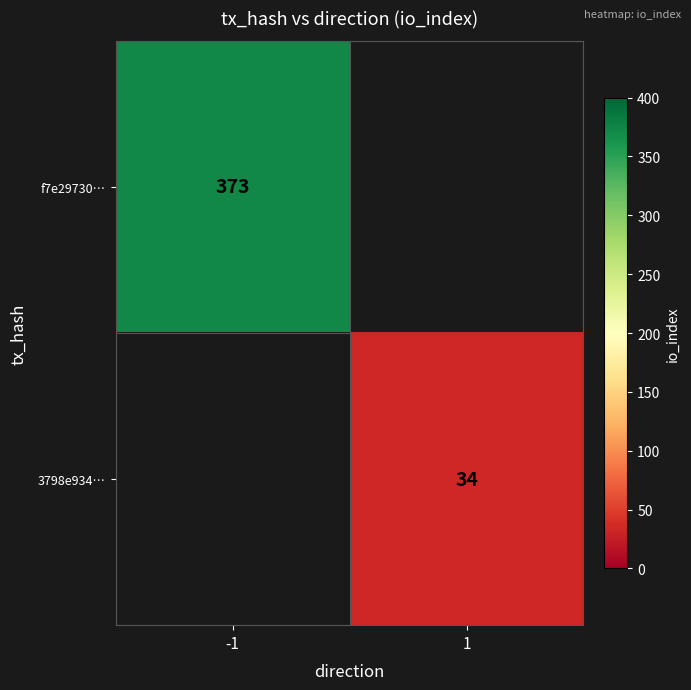

Is it true that f7e29730… equals 373 at -1?

True